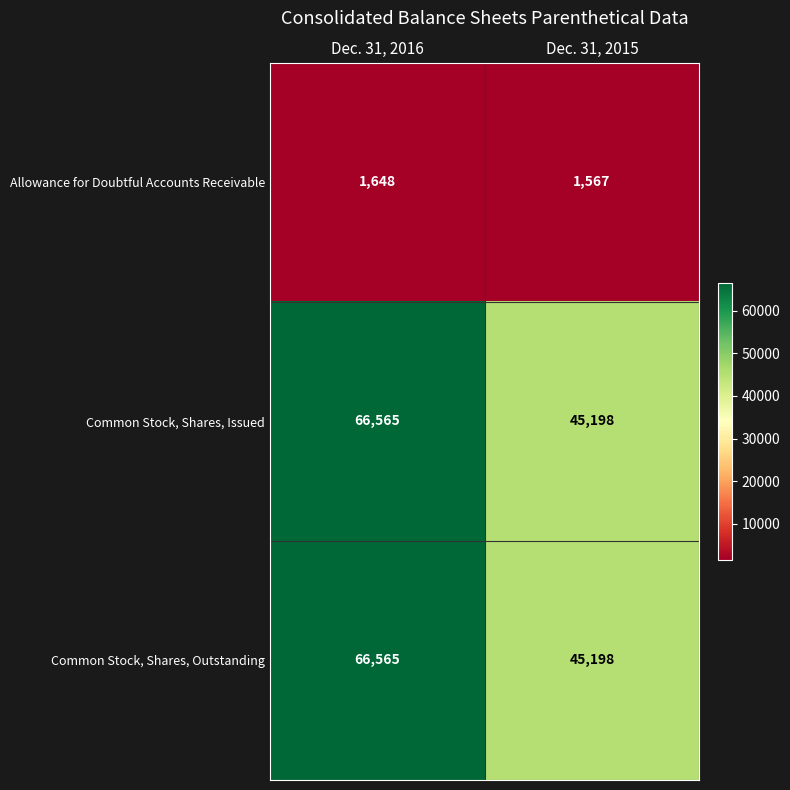

Is it true that Common Stock, Shares, Outstanding equals 45198 at Dec. 31, 2015?

True